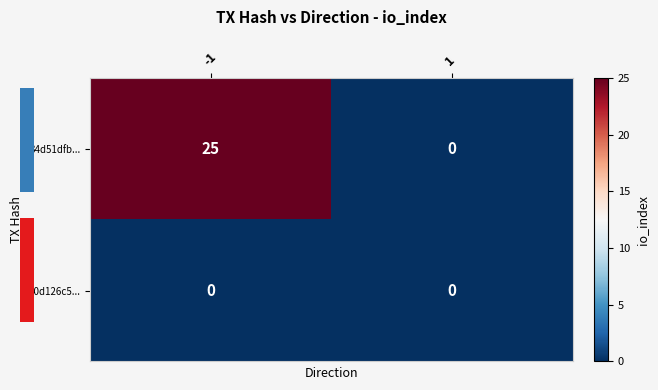

Rank the series by their maximum value, from highest to lowest.

34d51dfb..., 40d126c5...